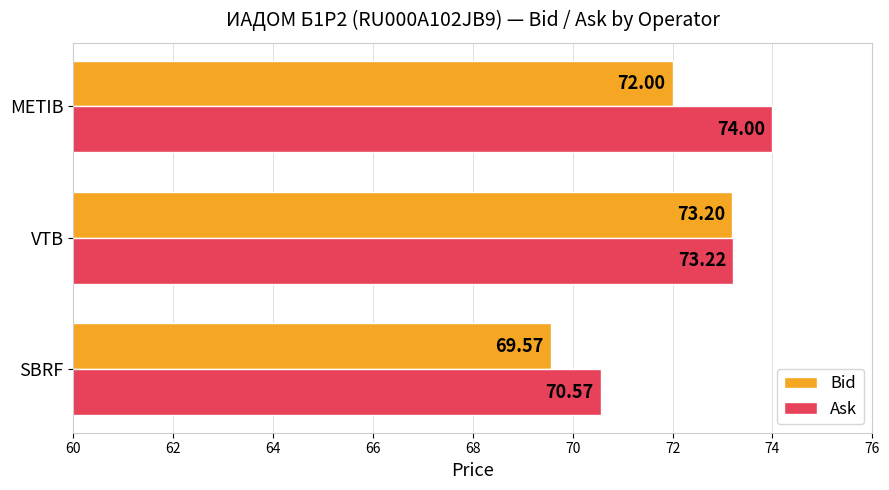

Where is Bid nearest to the value 71?

METIB